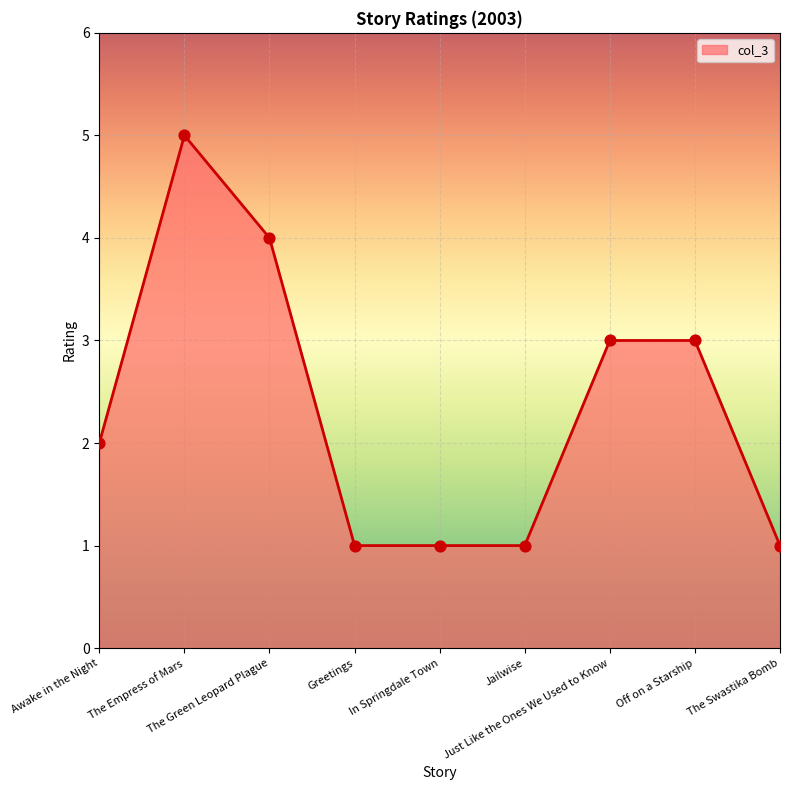

What is the ratio of the value at In Springdale Town to the value at Awake in the Night?

0.5